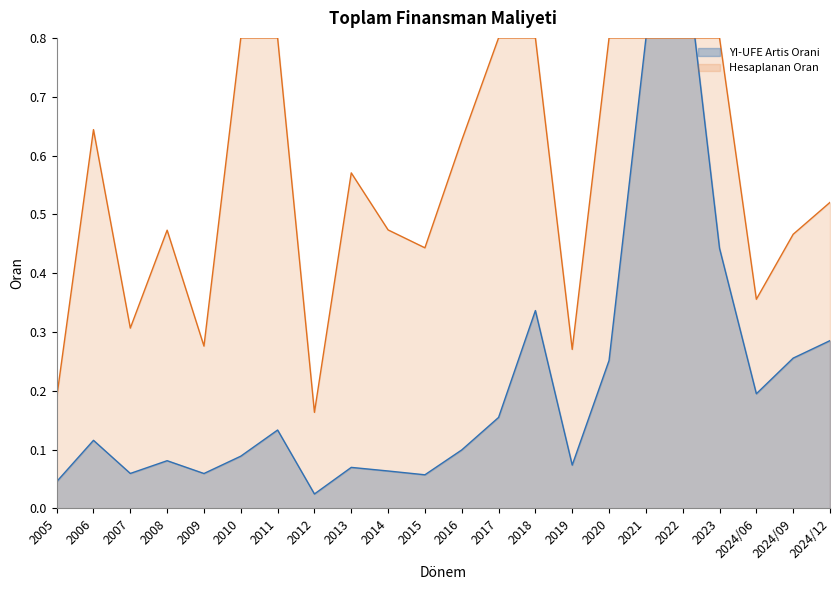

What value does the data have at 2009?

0.1